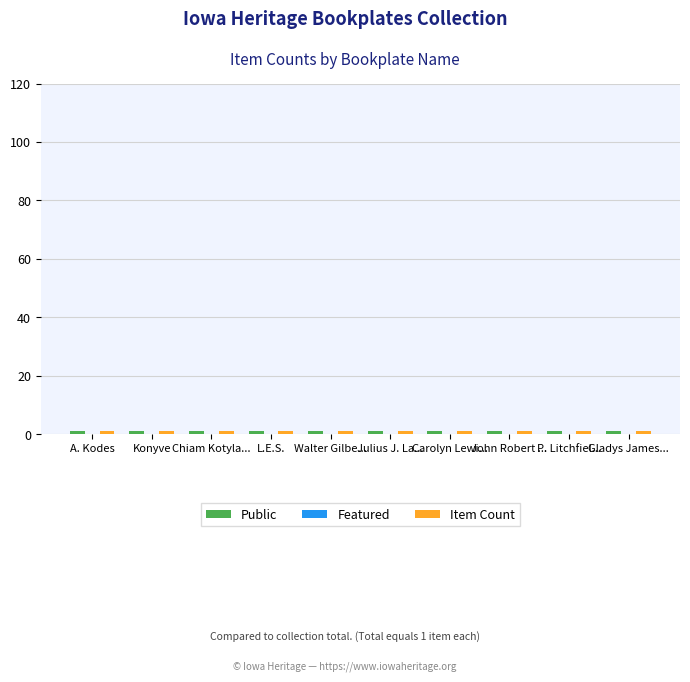

Which series has the widest spread of values?

Public